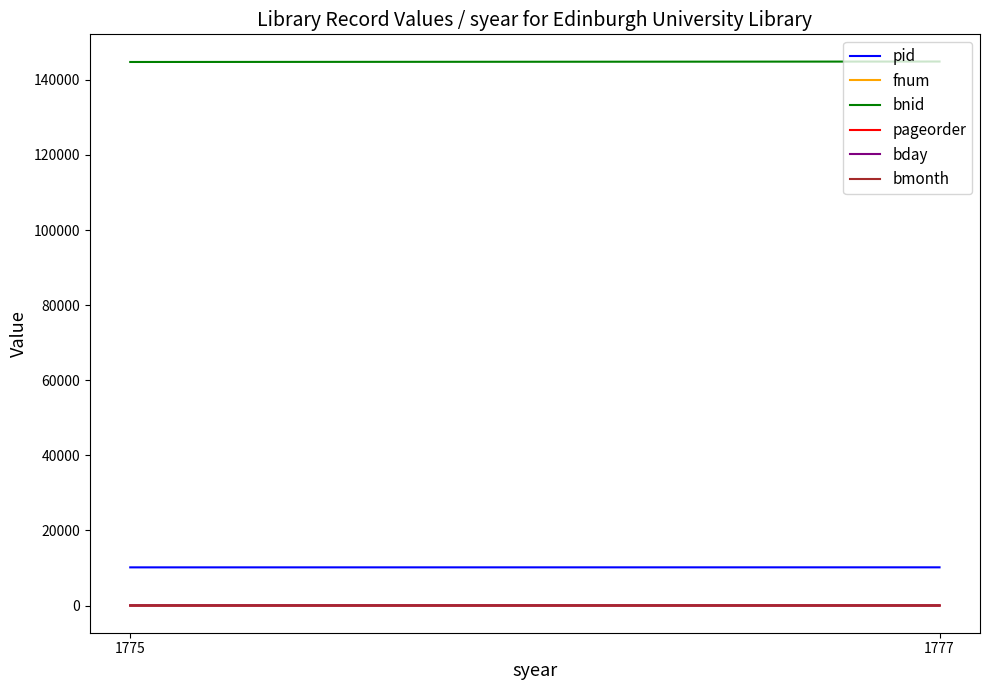

Reading left to right, transcribe all the data shown in this chart.

pid: 10163	10172
fnum: 34	37
bnid: 144744	144864
pageorder: 2	9
bday: 25	9
bmonth: 4	5